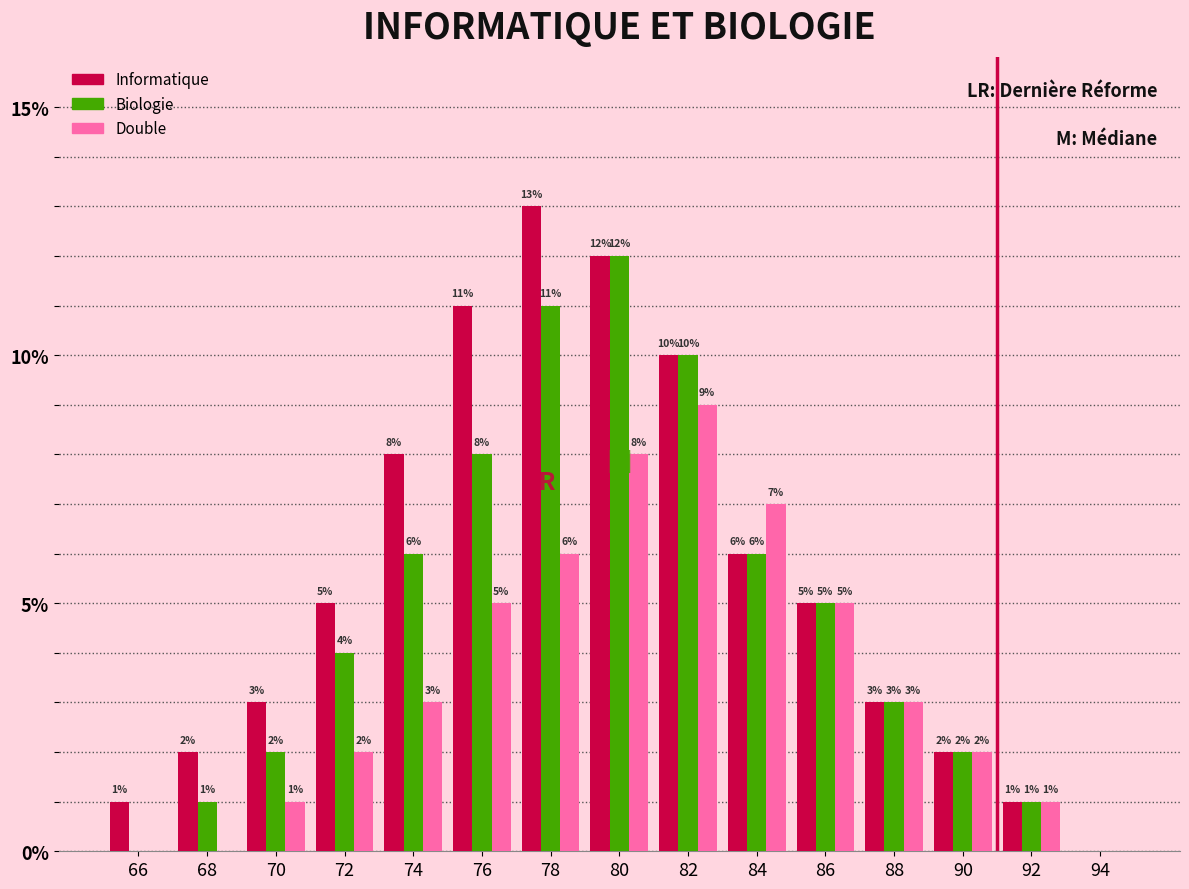

Reading left to right, what are all the values shown in this chart?

Informatique: 66=1	68=2	70=3	72=5	74=8	76=11	78=13	80=12	82=10	84=6	86=5	88=3	90=2	92=1	94=0
Biologie: 66=0	68=1	70=2	72=4	74=6	76=8	78=11	80=12	82=10	84=6	86=5	88=3	90=2	92=1	94=0
Double: 66=0	68=0	70=1	72=2	74=3	76=5	78=6	80=8	82=9	84=7	86=5	88=3	90=2	92=1	94=0